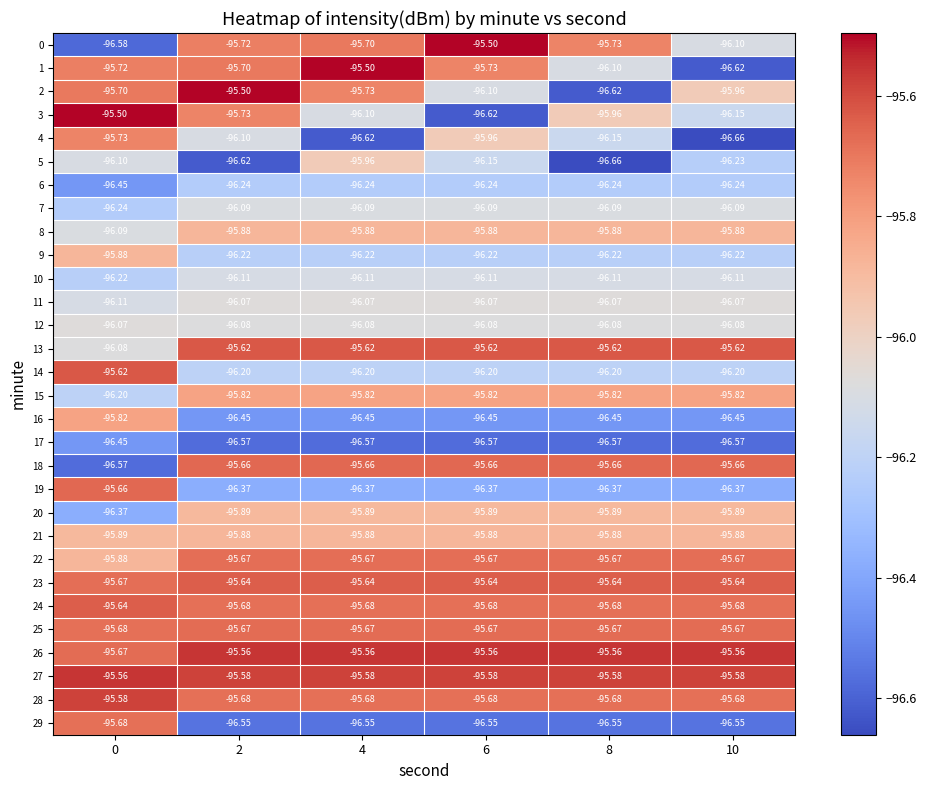

Is the value of 5 at 8 greater than the value of 15 at 2?

No